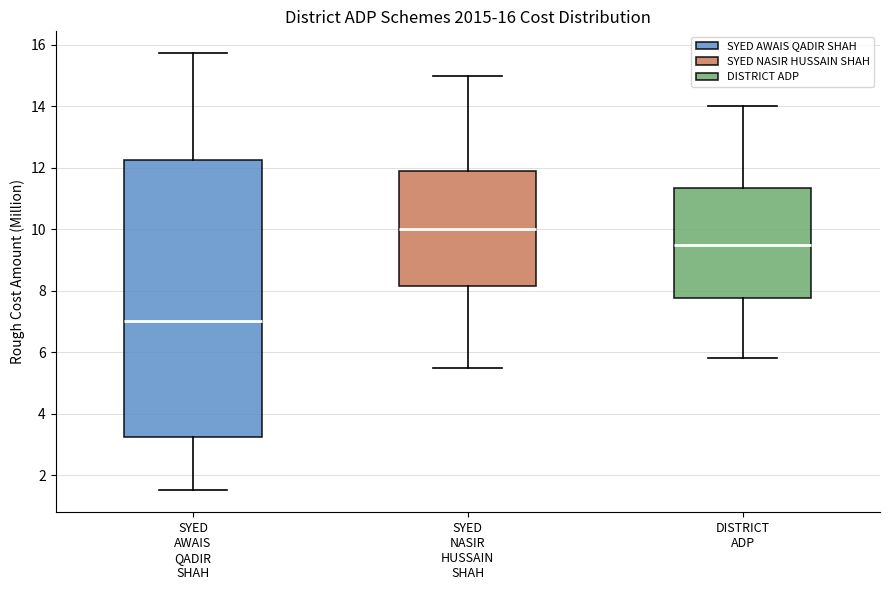

Which box has the lowest median line?

SYED AWAIS QADIR SHAH